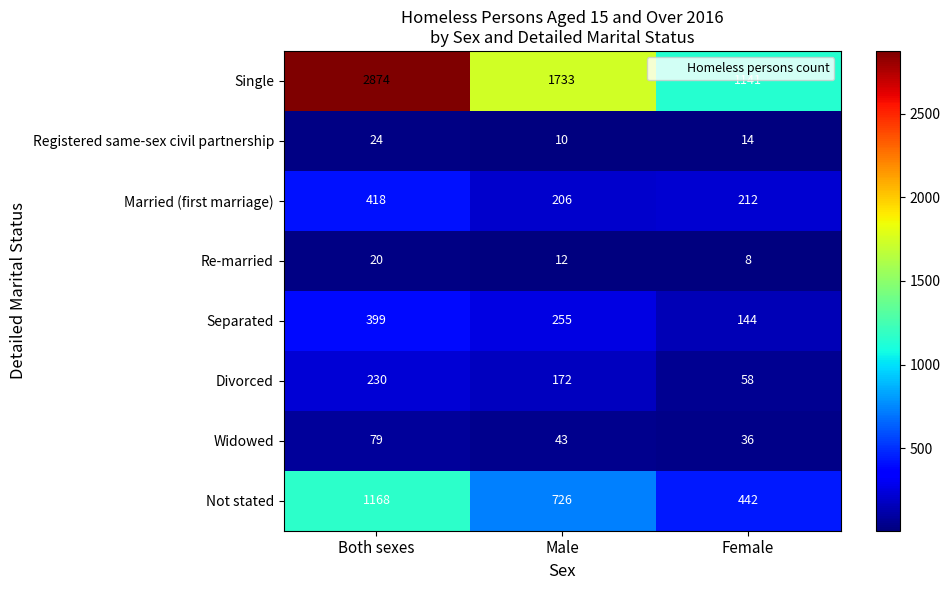

At which label does Divorced first exceed 172?

Both sexes